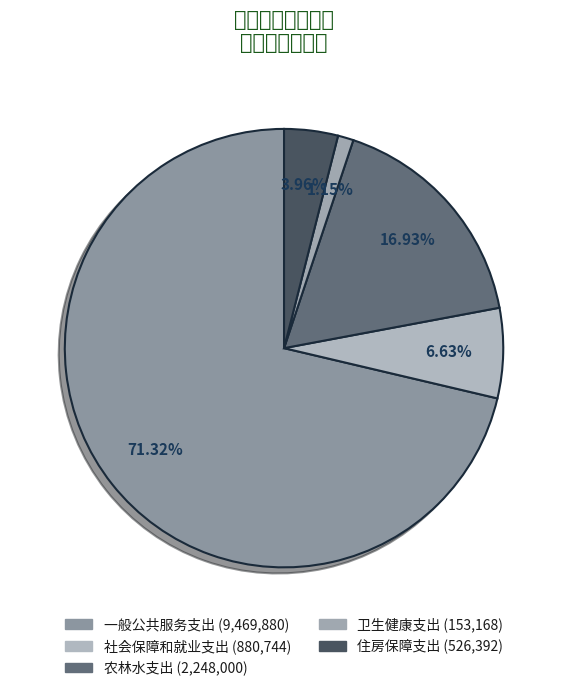

Is there a majority slice in this chart?

Yes